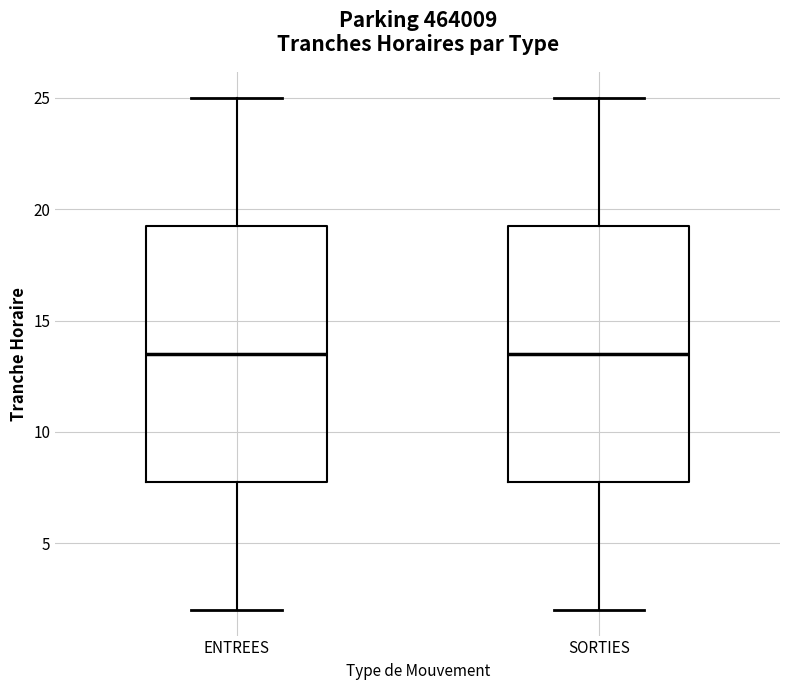

Reading left to right, read every box against the y-axis: the position of its median line, the range the box covers, and the ends of its whiskers. The values are not printed on the chart, so give them approximately, as read against the axis.

ENTREES: median 13.5, box 8.0 to 19.5, whiskers 2.0 to 25.0
SORTIES: median 13.5, box 8.0 to 19.5, whiskers 2.0 to 25.0